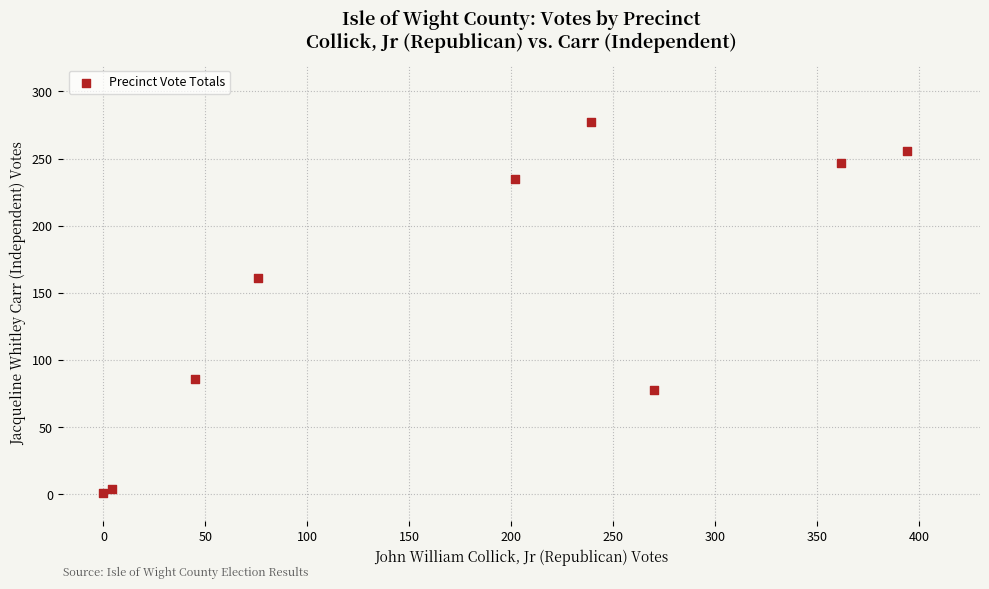

What Y value in the scatter plot is closest to 139?

161